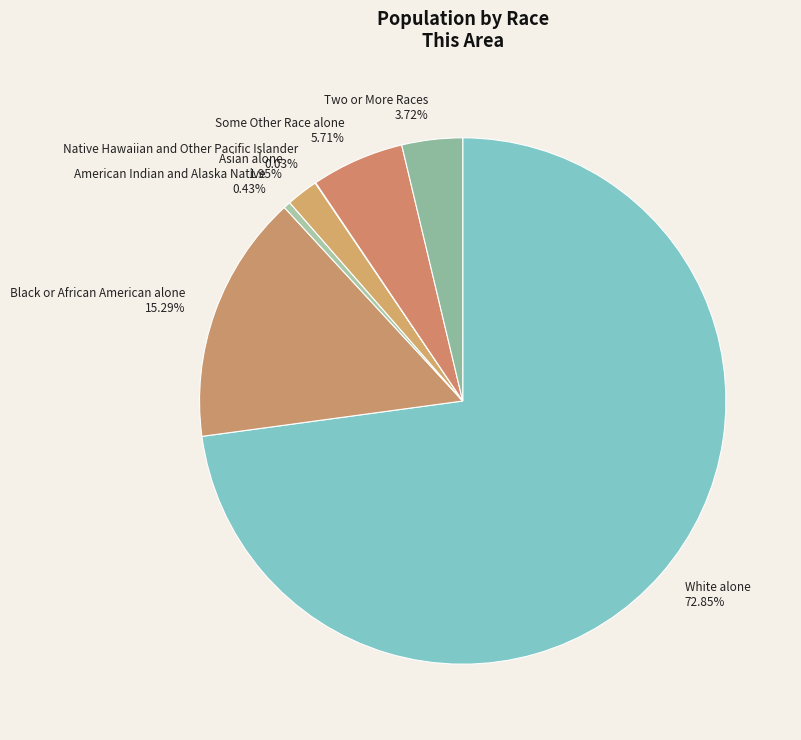

Which category has the biggest portion of the pie?

White alone